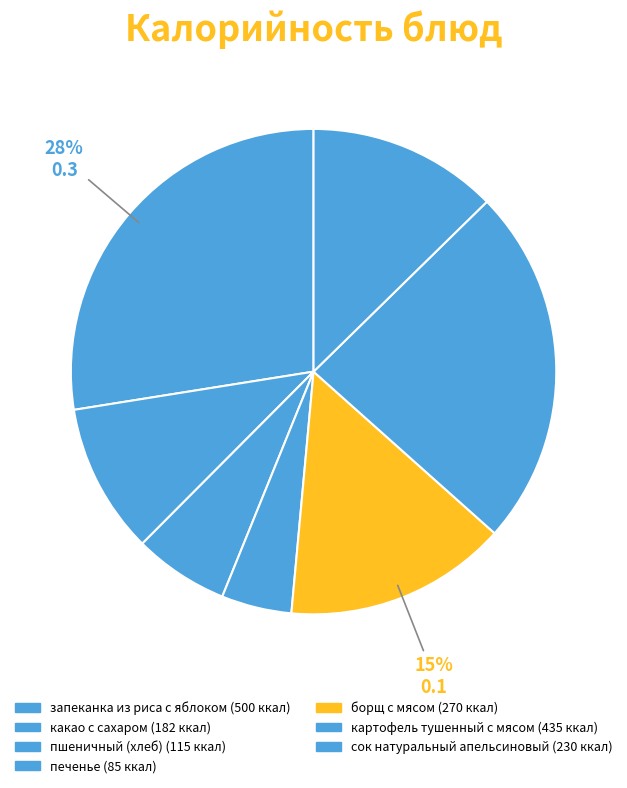

Count the number of slices in the pie.

7